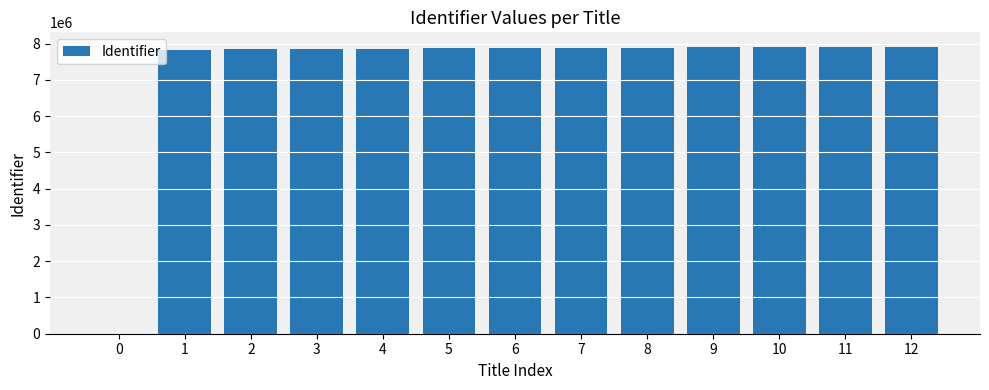

Where is the data nearest to the value 3958078?

1